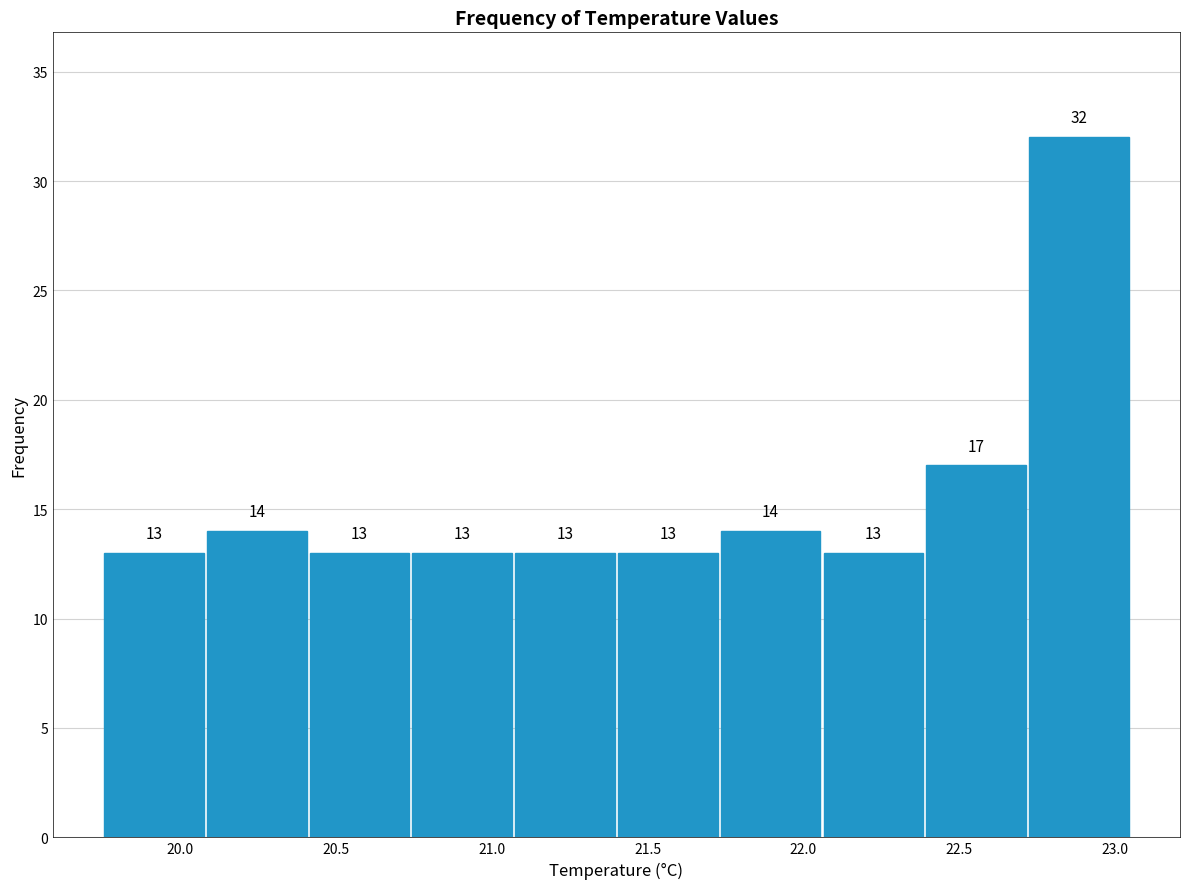

Reading left to right, transcribe this chart: for each bar, give the range it covers on the x-axis and its height. The bar edges are not printed on the chart, so give them approximately, as read against the axis.

19.75 to 20.08: 13
20.08 to 20.41: 14
20.41 to 20.74: 13
20.74 to 21.07: 13
21.07 to 21.40: 13
21.40 to 21.73: 13
21.73 to 22.06: 14
22.06 to 22.39: 13
22.39 to 22.72: 17
22.72 to 23.05: 32